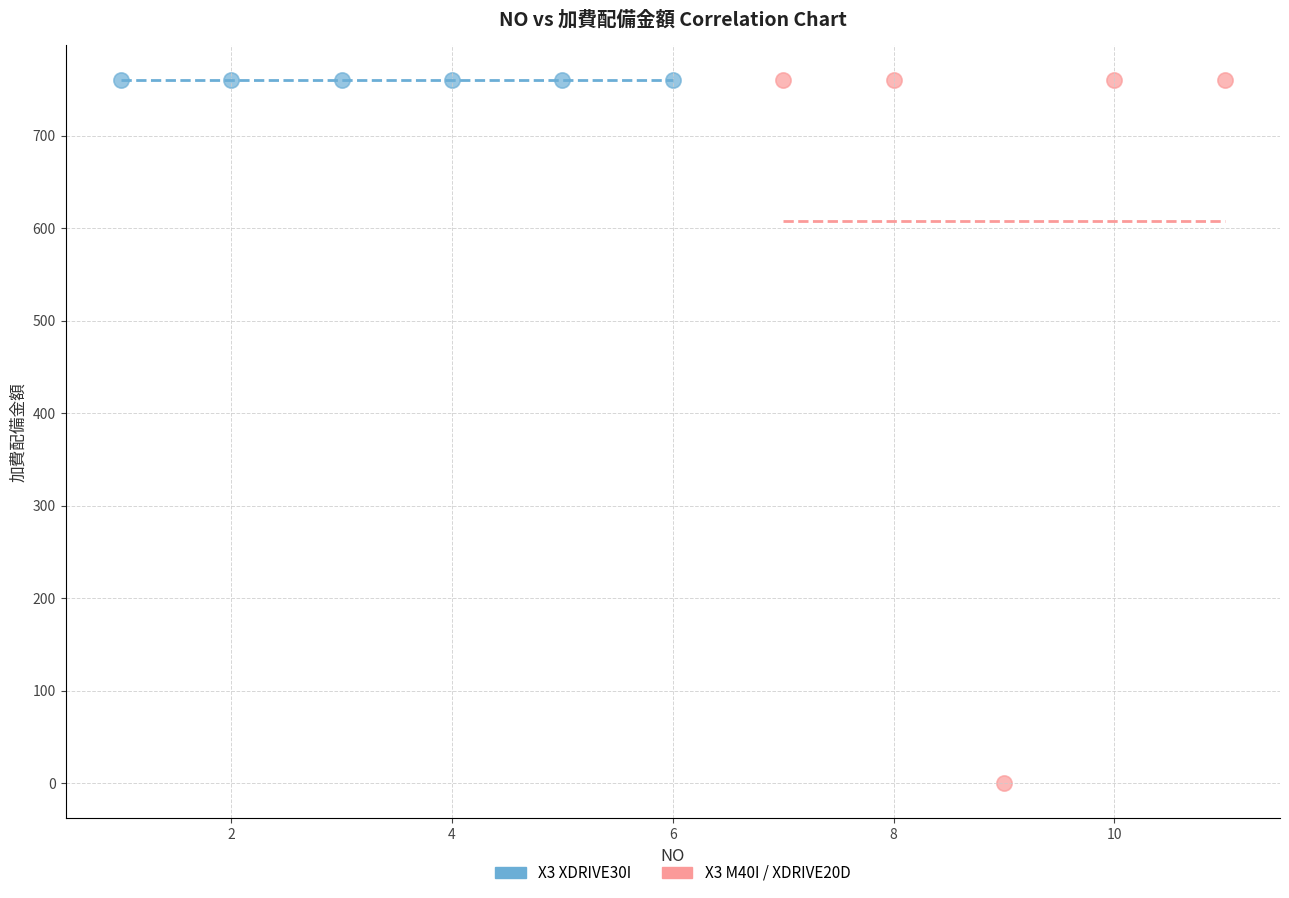

What are all the series names shown in the legend?

X3 XDRIVE30I, X3 M40I / XDRIVE20D